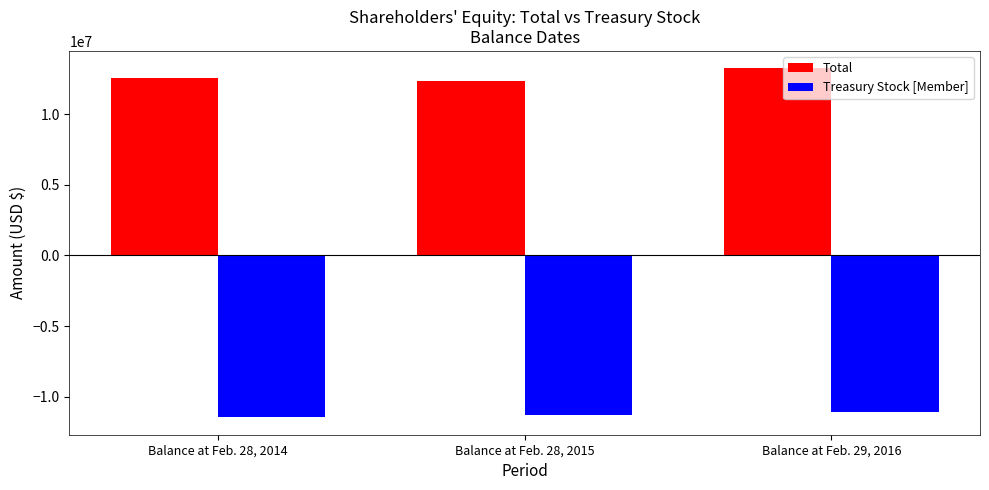

At which label does Total reach its peak?

Balance at Feb. 29, 2016